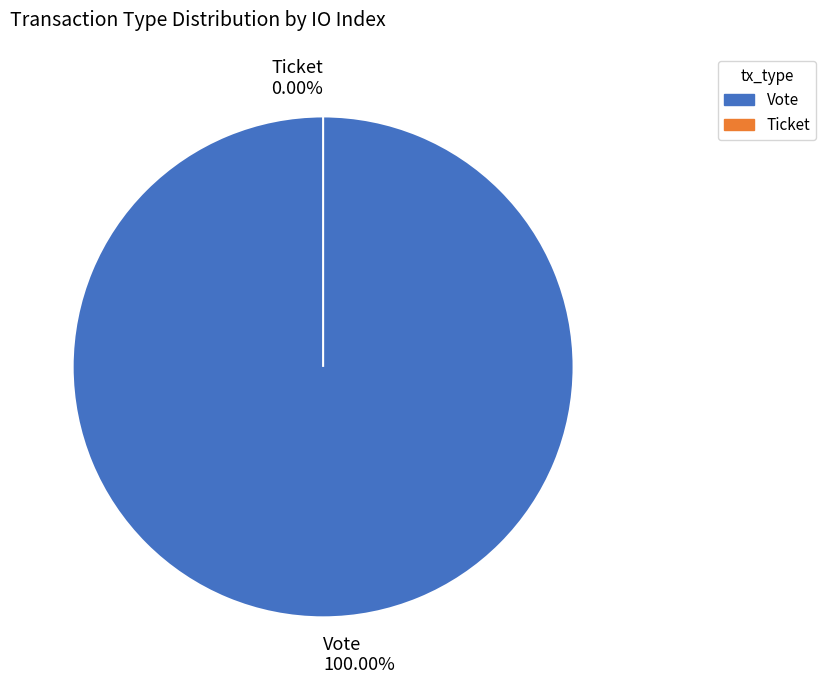

The Vote slice represents 91% of the pie. True or false?

False